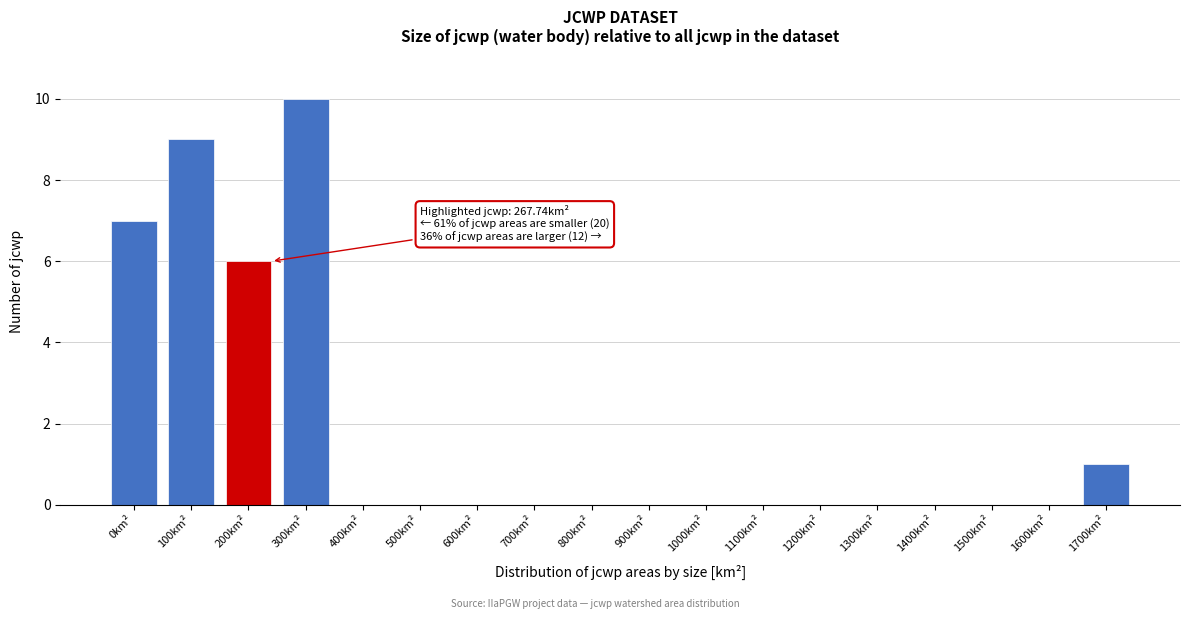

Reading left to right, list all the values displayed in this chart.

0km²=7	100km²=9	200km²=6	300km²=10	400km²=0	500km²=0	600km²=0	700km²=0	800km²=0	900km²=0	1000km²=0	1100km²=0	1200km²=0	1300km²=0	1400km²=0	1500km²=0	1600km²=0	1700km²=1